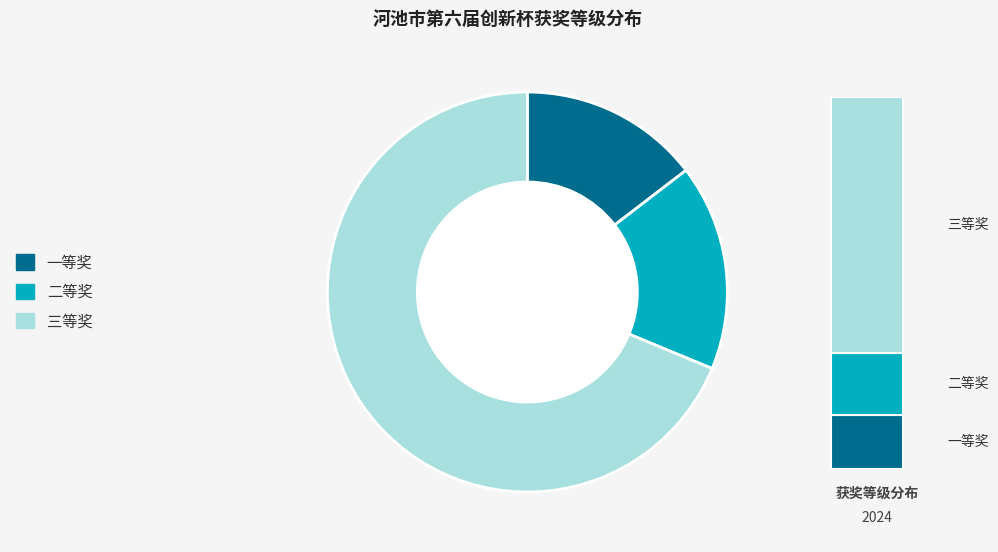

The 一等奖 slice represents 1% of the pie. True or false?

False